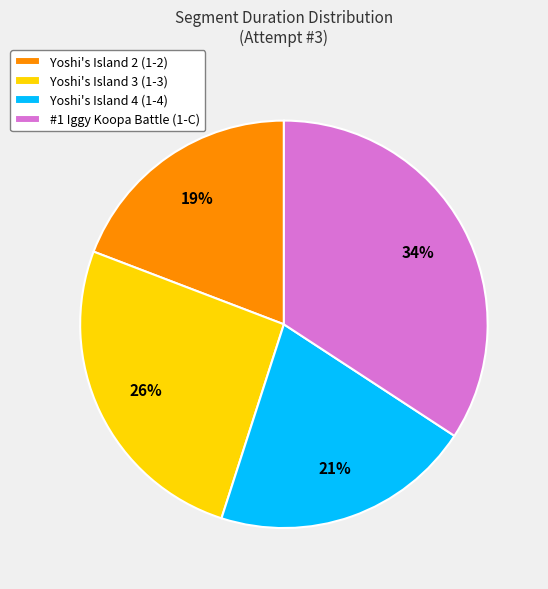

Do #1 Iggy Koopa Battle (1-C) and Yoshi's Island 4 (1-4) together represent more than half of the pie?

Yes